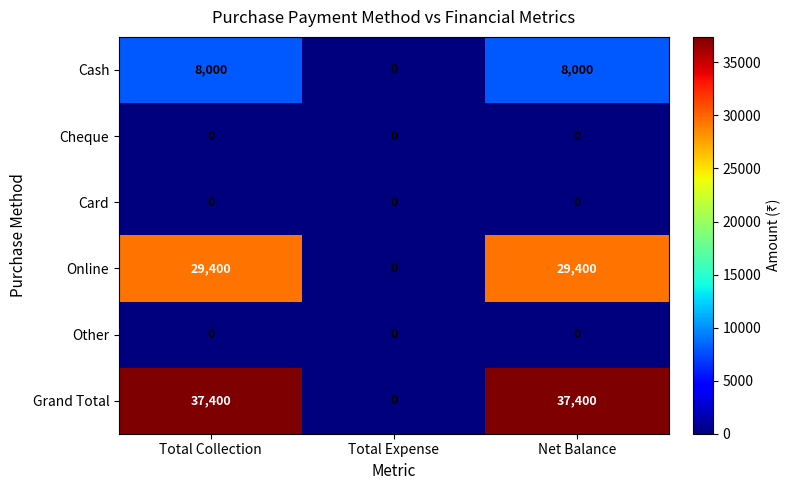

Which series has the largest total across all categories?

Grand Total